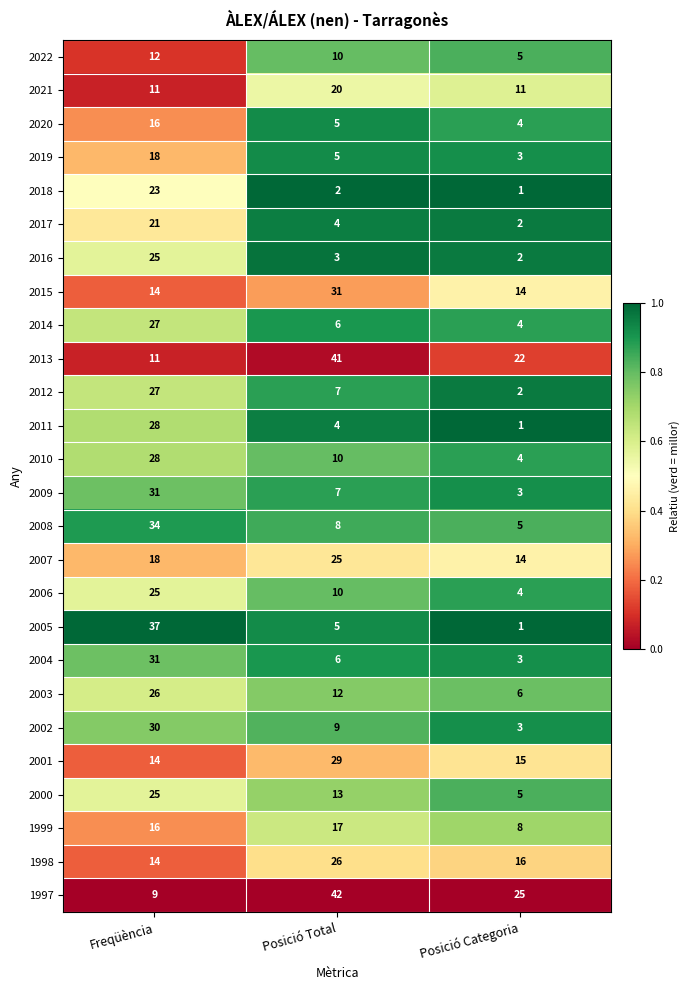

What is the average value of the 2019 series?

9